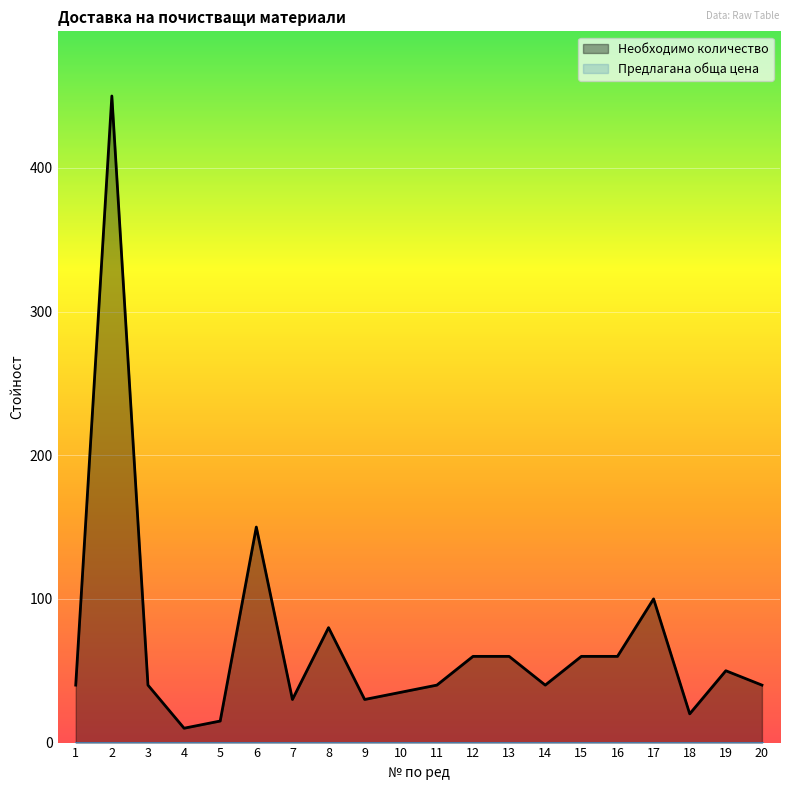

Rank the categories by value from lowest to highest.

4, 5, 18, 7, 9, 10, 1, 3, 11, 14, 20, 19, 12, 13, 15, 16, 8, 17, 6, 2